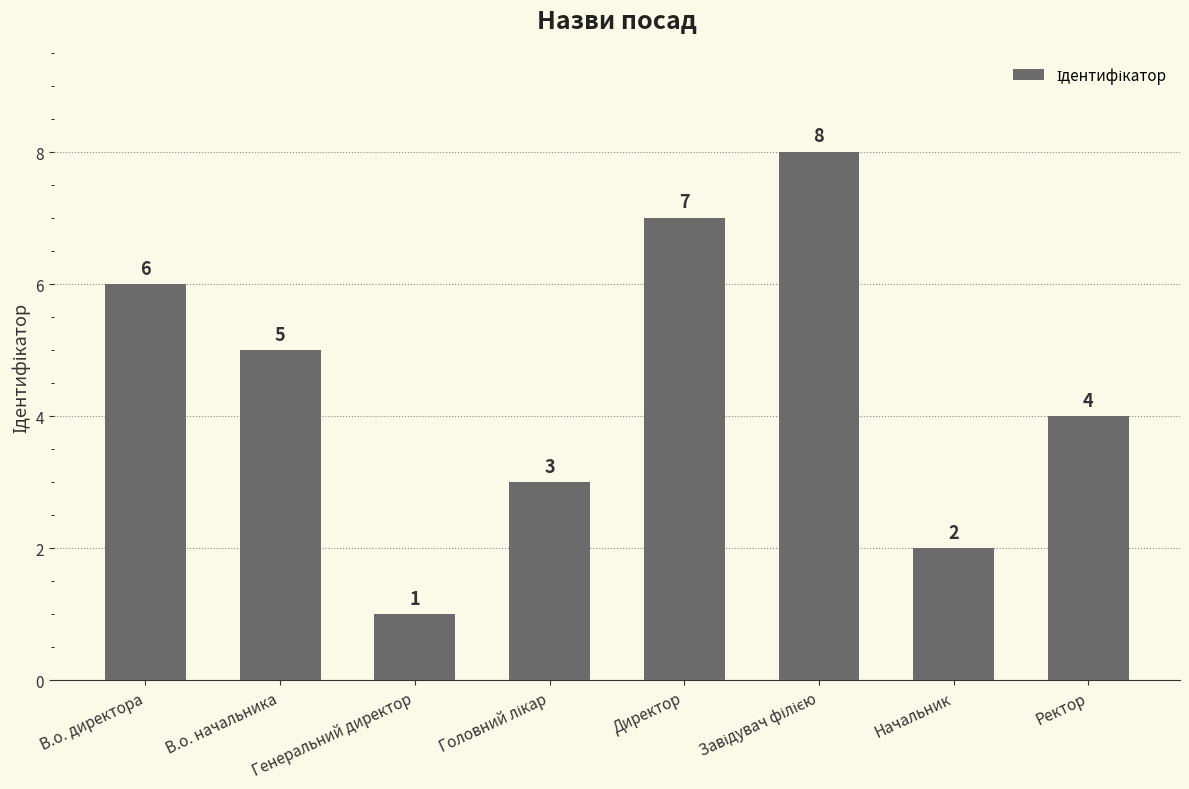

What is the label of the 1st bar from the left?

В.о. директора